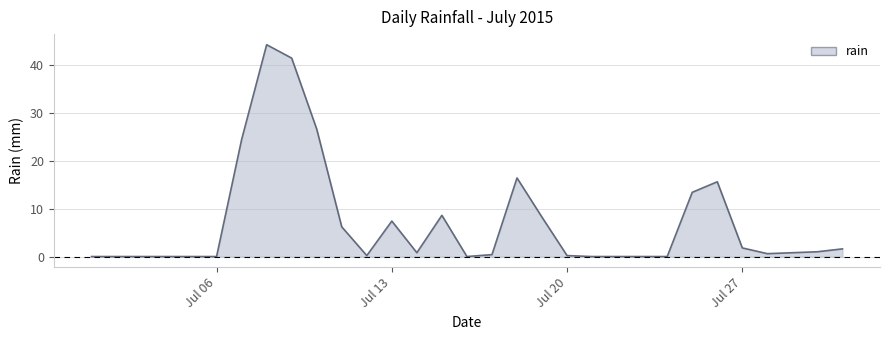

What is the maximum value shown in the chart?

44.2